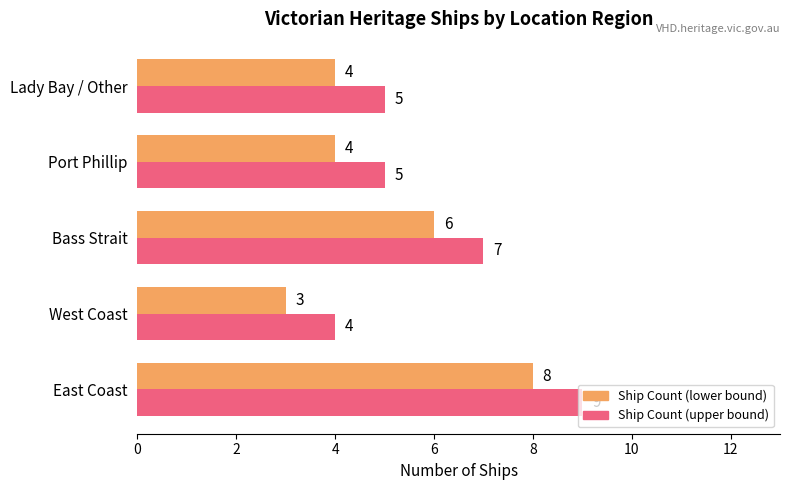

What is the total value across all series at Bass Strait?

13